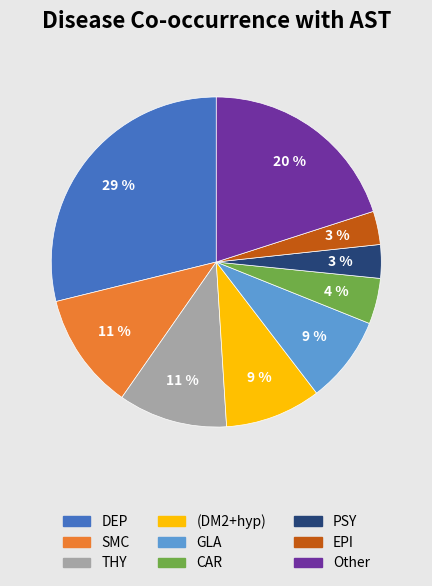

To the nearest percent, what is the combined percentage of CAR and DEP?

33%